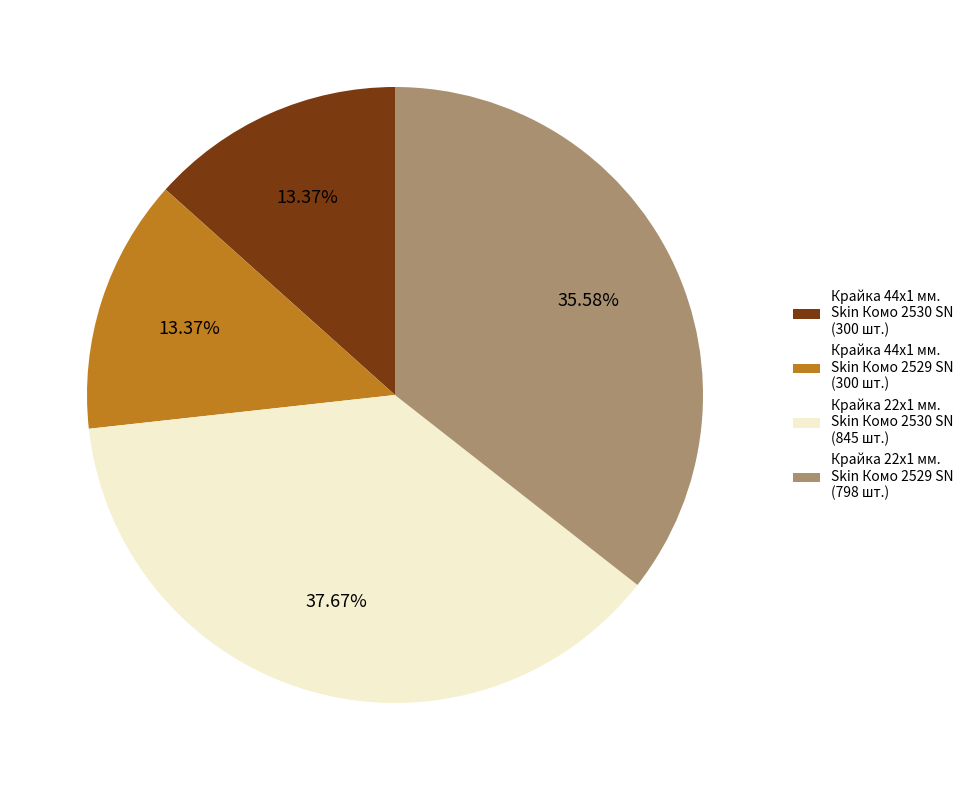

Is the sum of Крайка 22x1 мм. Skin Комо 2529 SN (798 шт.) and Крайка 44x1 мм. Skin Комо 2530 SN (300 шт.) greater than half?

No